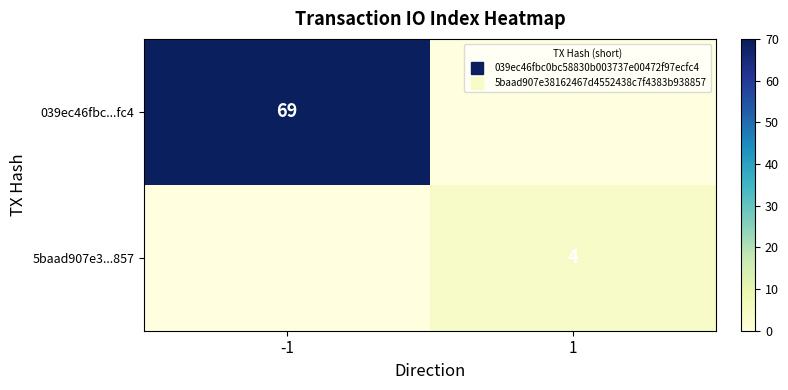

Which series has the widest spread of values?

039ec46fbc...fc4